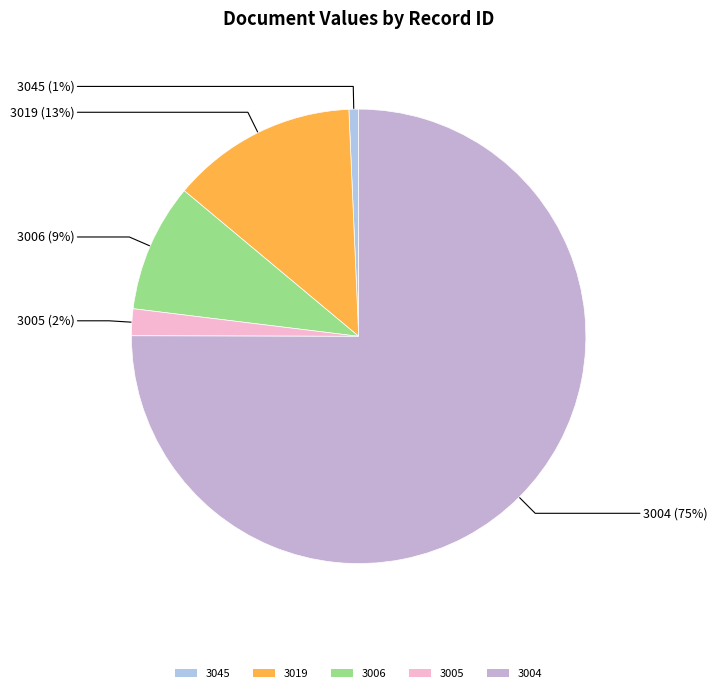

Is there a majority slice in this chart?

Yes